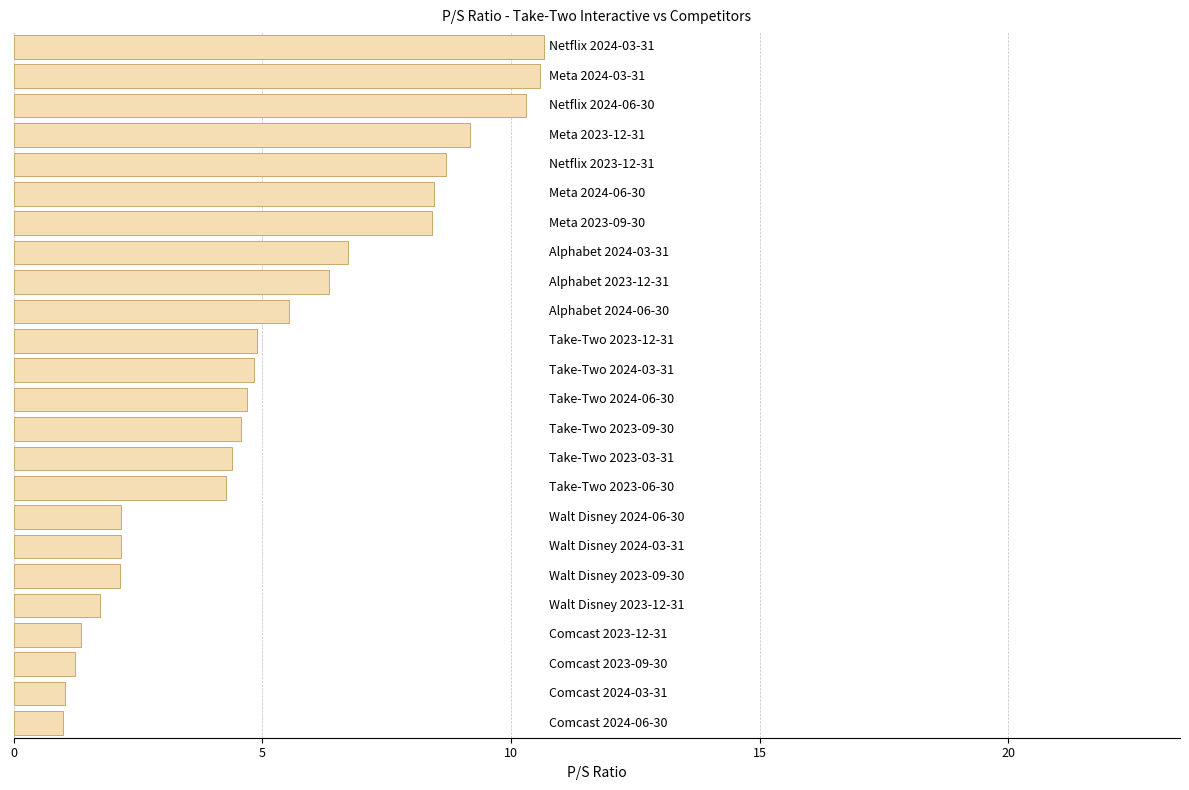

What is the maximum value shown in the chart?

10.7